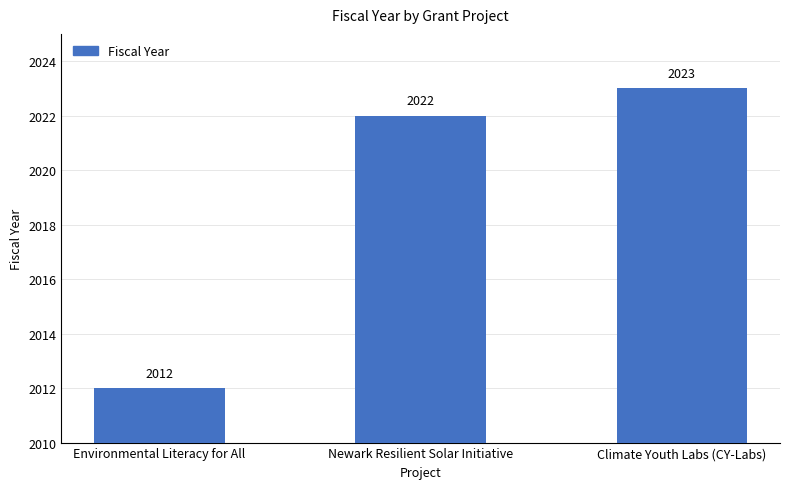

Does the chart contain any negative values?

No